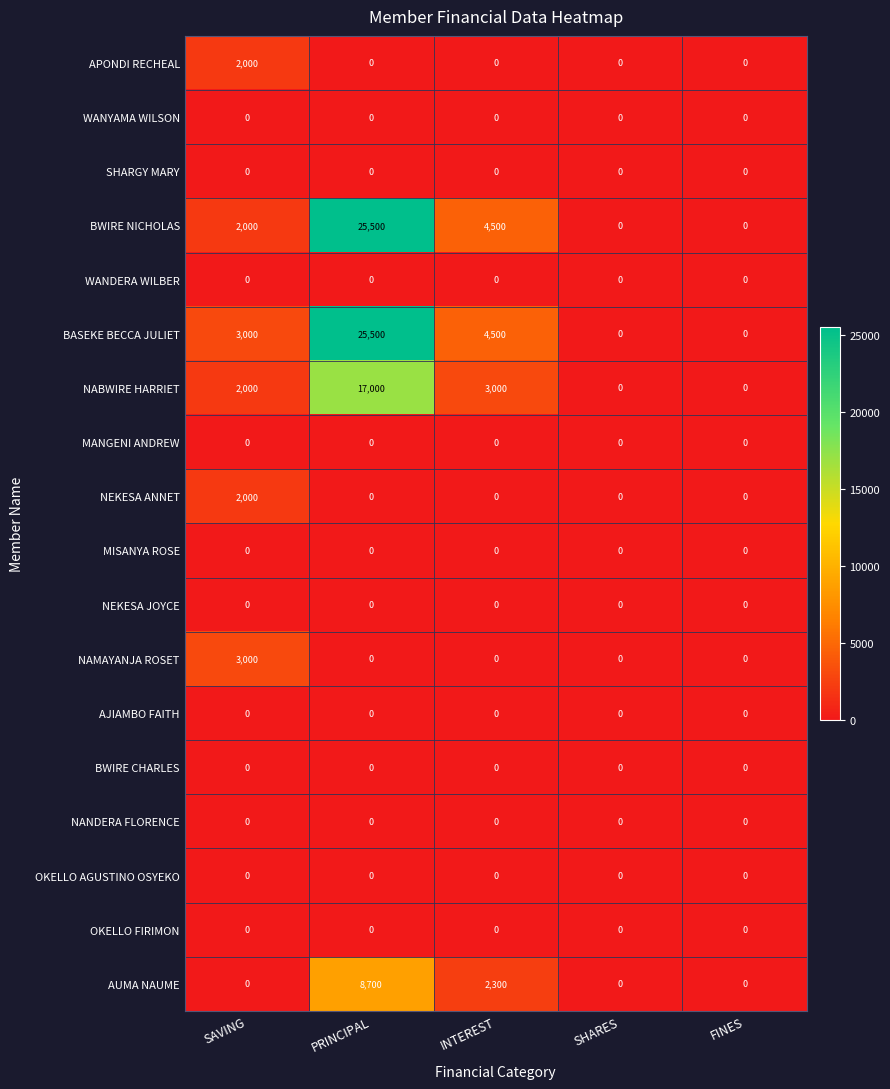

Count the number of data series in this chart.

18